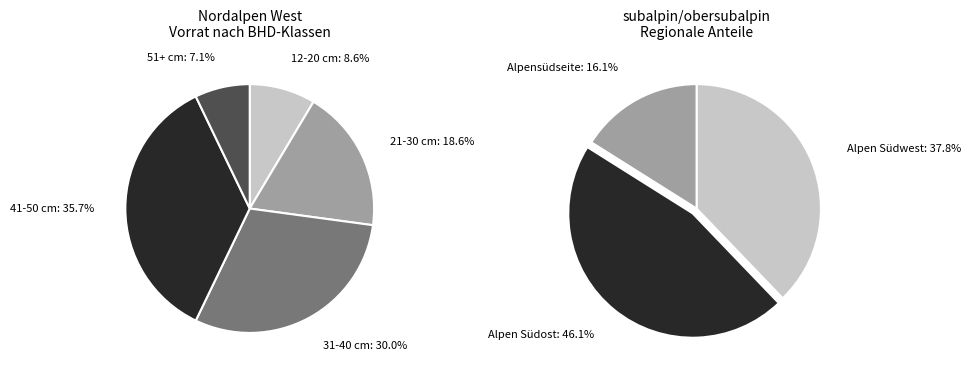

Which series changed the most between 12-20 cm and subalpin Total?

Alpen Südost